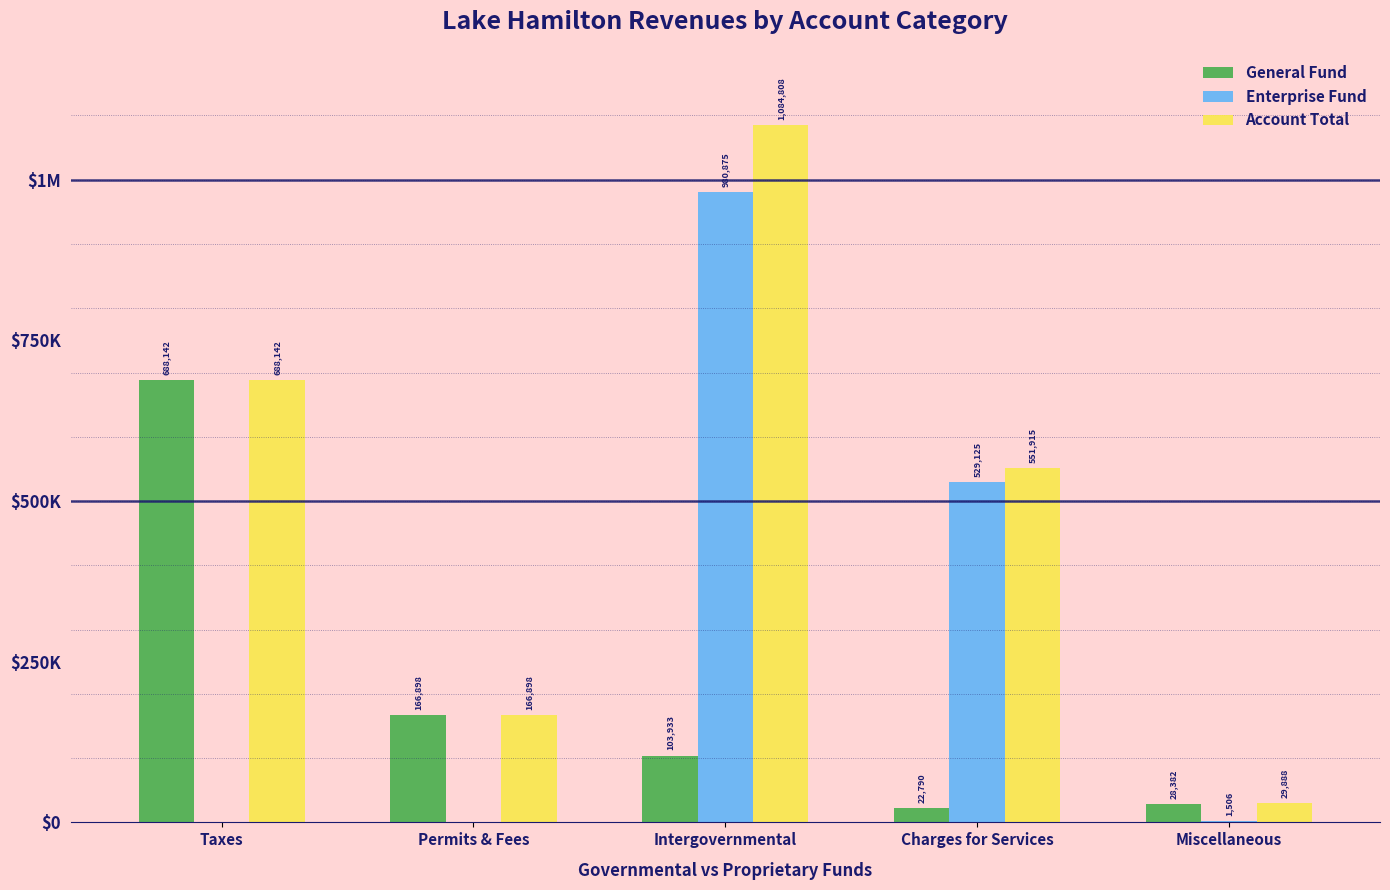

True or false: General Fund has a value of 268033 at Permits & Fees.

False